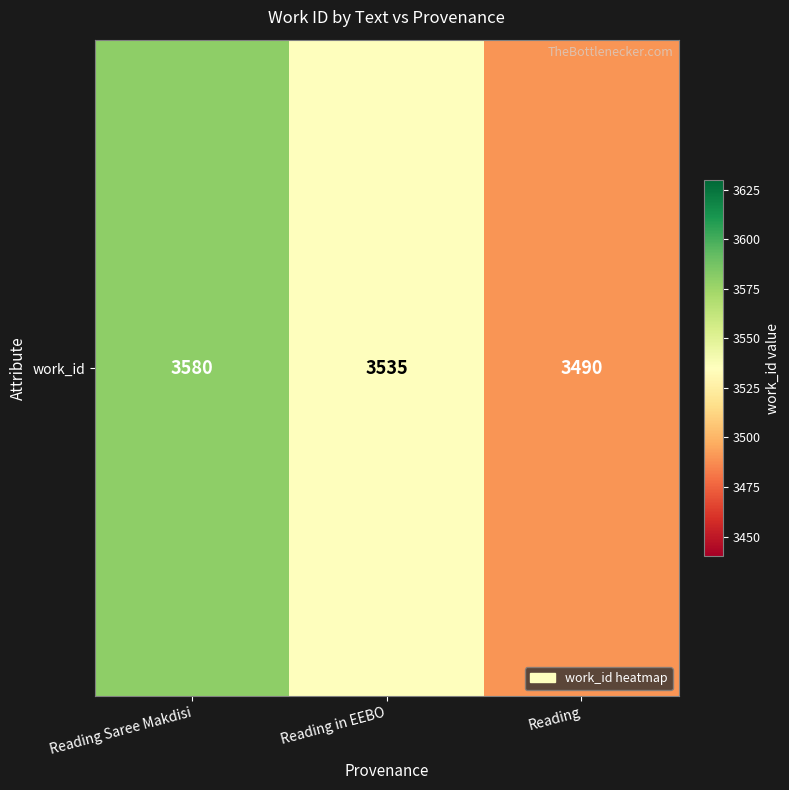

Reading right to left, transcribe all the data shown in this chart.

3490	3535	3580